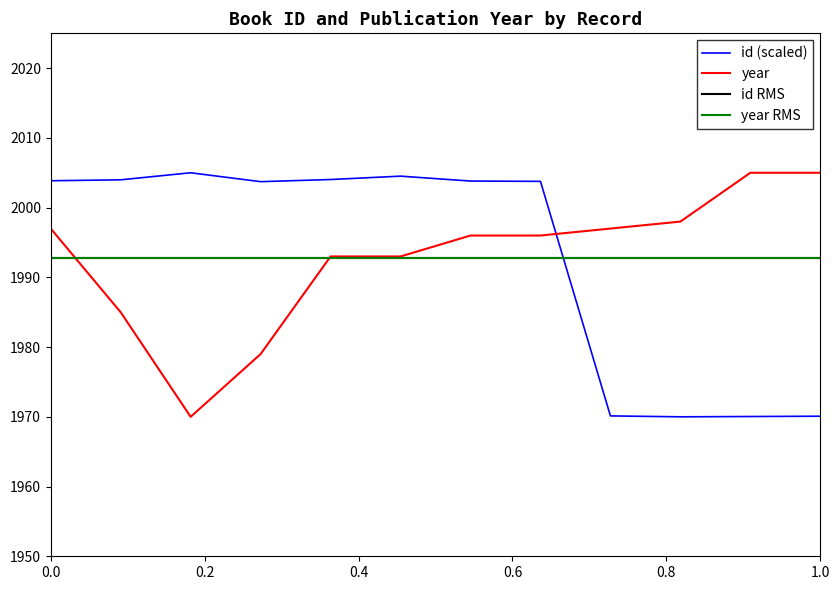

How many intersections are there between id and year?

1